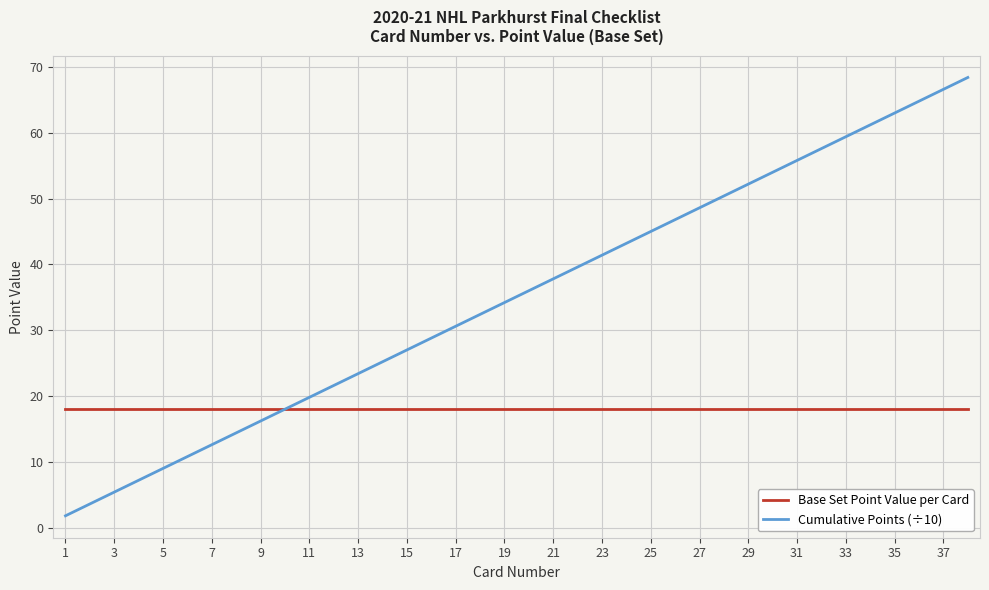

Rank the series by their maximum value, from highest to lowest.

Cumulative Points (÷10), Base Set Point Value per Card